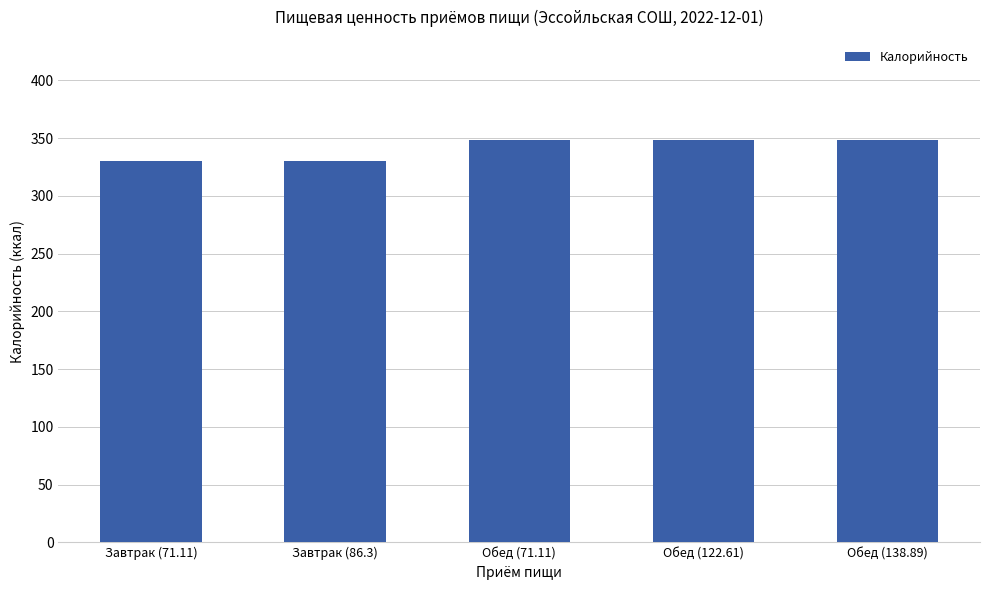

Reading left to right, what are all the values shown in this chart?

Завтрак (71.11)=330	Завтрак (86.3)=330	Обед (71.11)=348	Обед (122.61)=348	Обед (138.89)=348